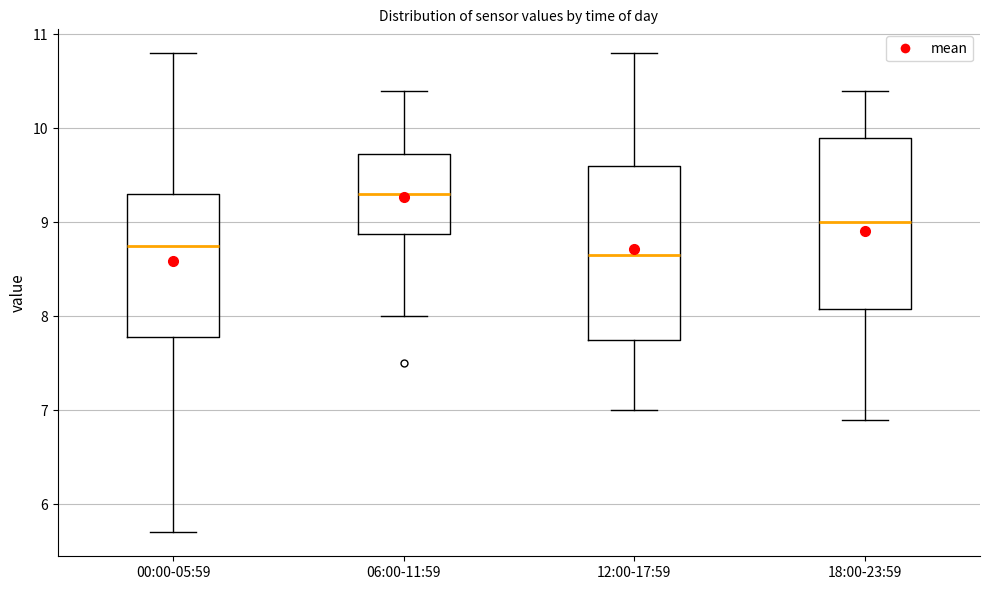

Where is the upper edge of the box for 12:00-17:59 on the y-axis? The values are not printed on the chart, so give them approximately, as read against the axis.

9.6